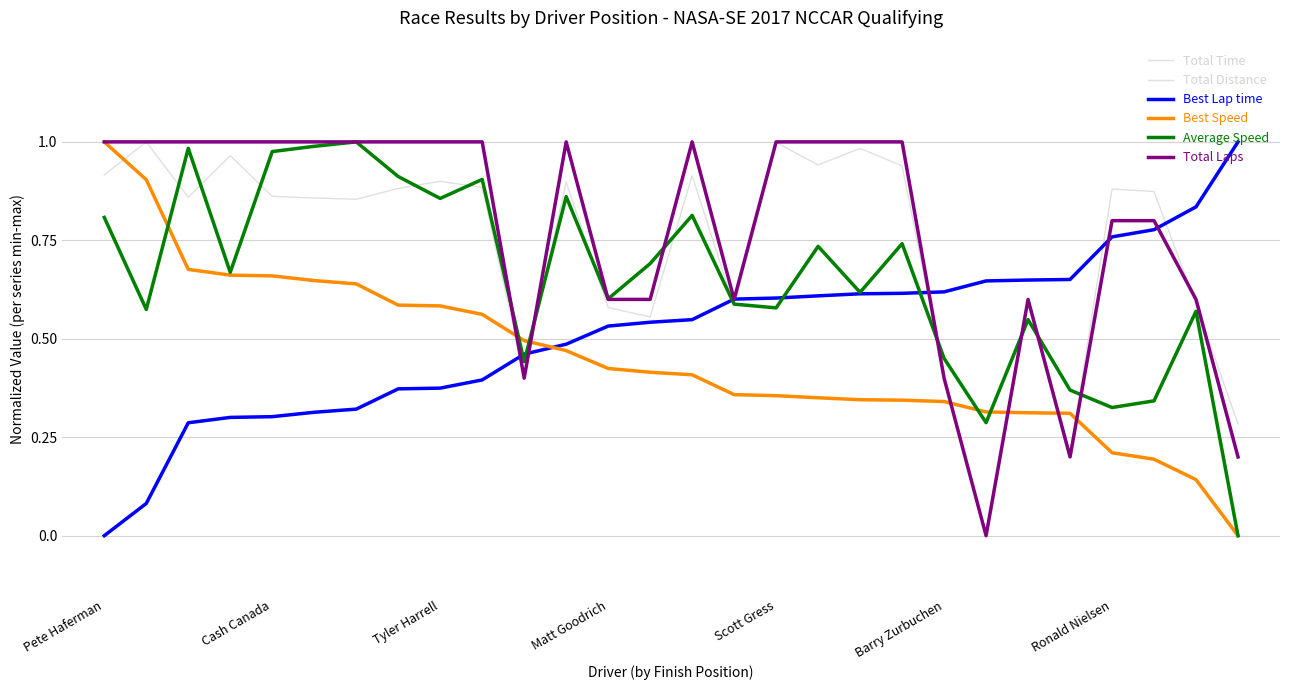

How many times do Total Time and Total Distance cross each other?

6